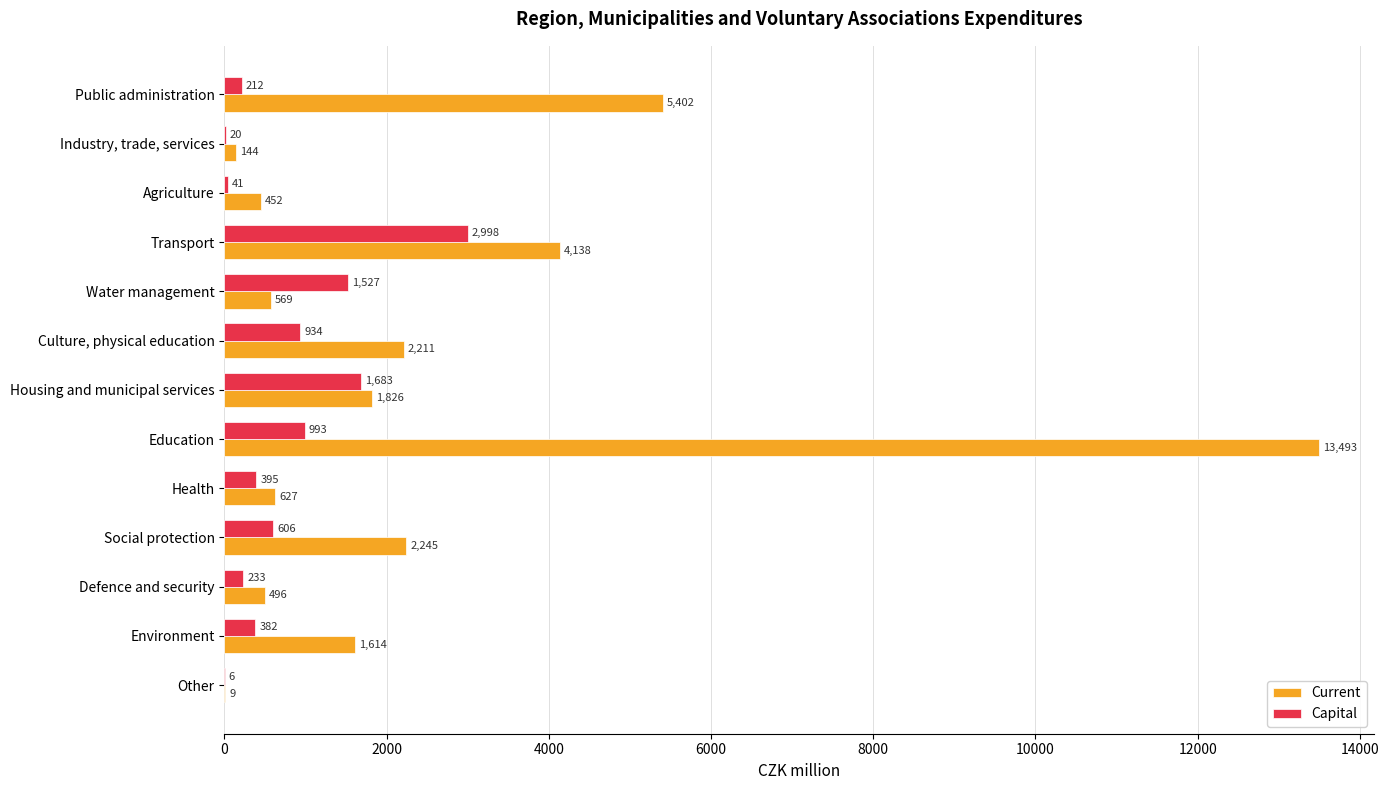

True or false: Capital has a value of 777.6 at Housing and municipal services.

False